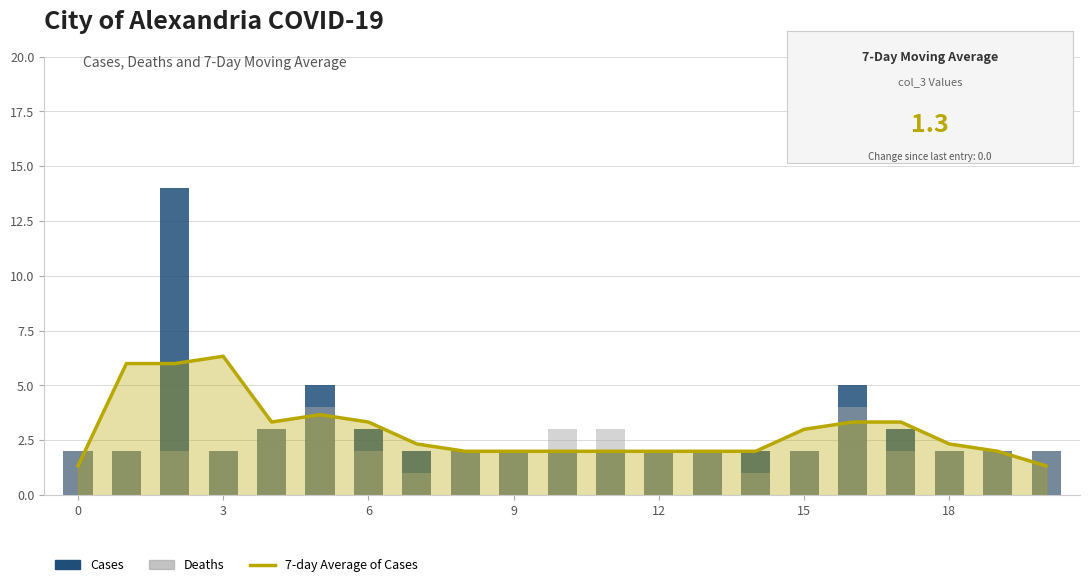

At how many categories does at least one series exceed 4?

5